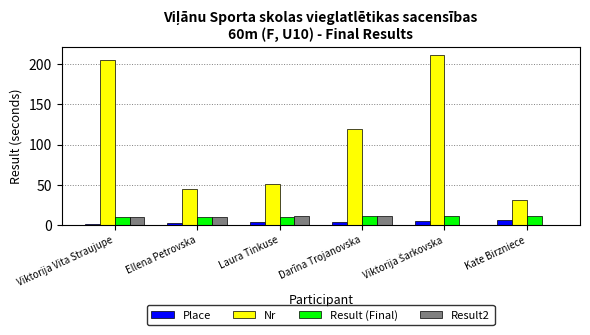

Is it true that Result (Final) equals 10.7 at Kate Birzniece?

True